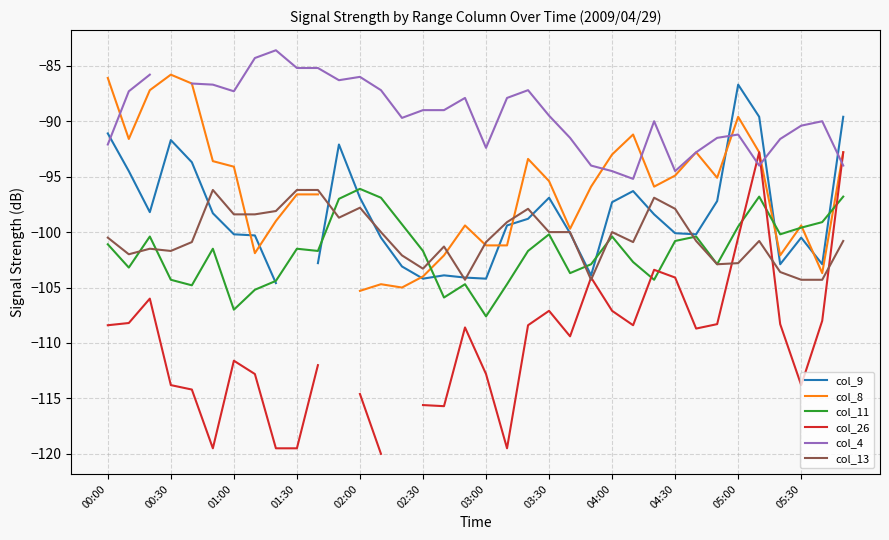

How many intersections are there between col_8 and col_4?

6